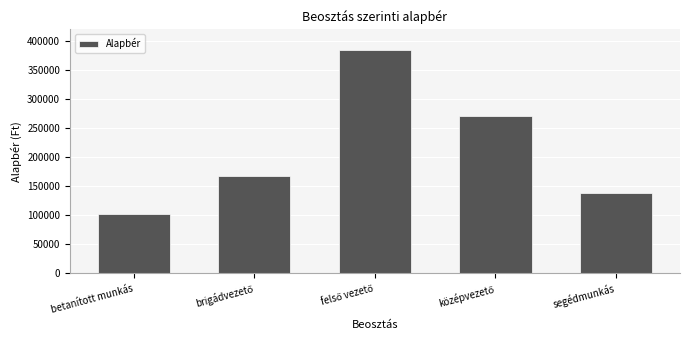

Reading left to right, transcribe all the data shown in this chart.

102000	167500	384000	270000	137400